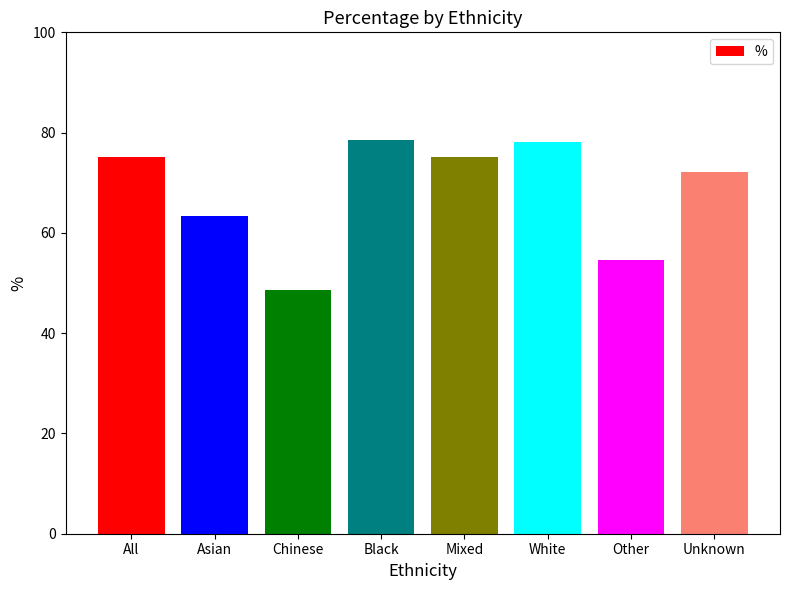

What position from the right is Other?

2